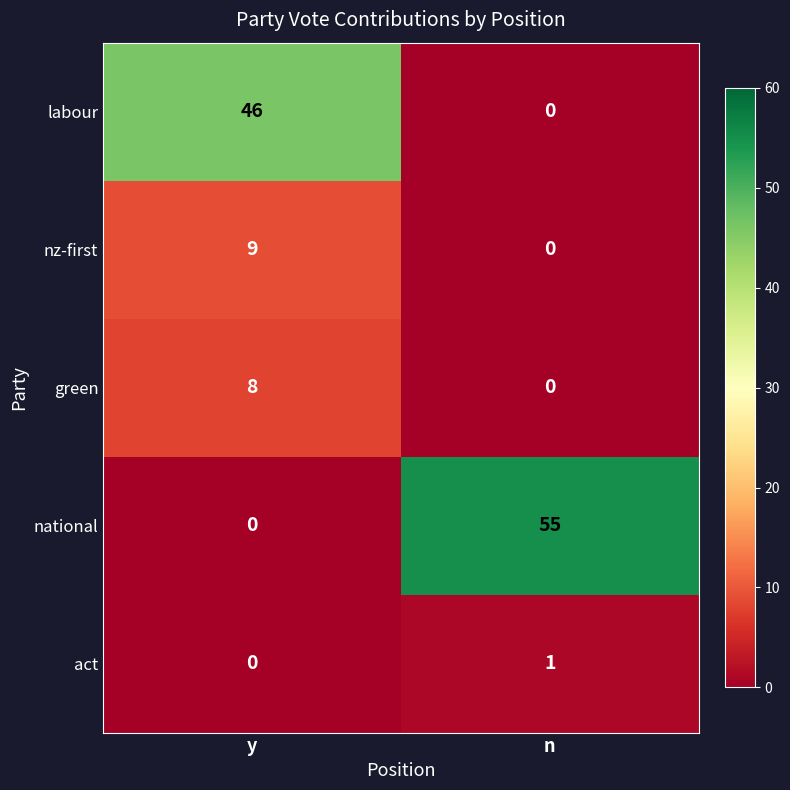

What value does the labour series have at y, to the nearest 10?

50